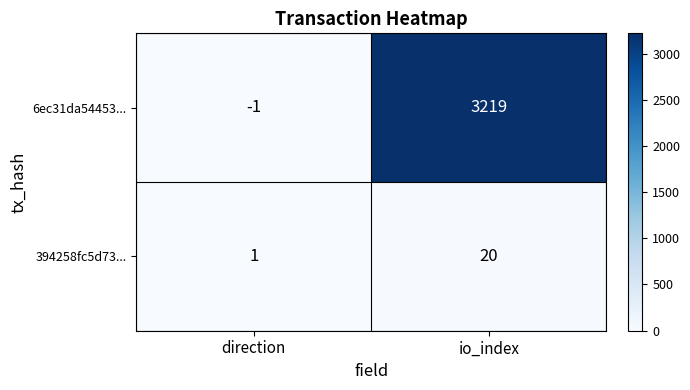

What is the smallest value displayed?

-1